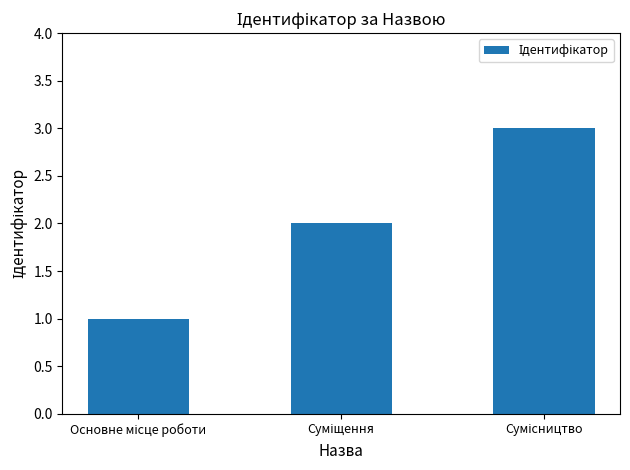

What is the sum of all values?

6